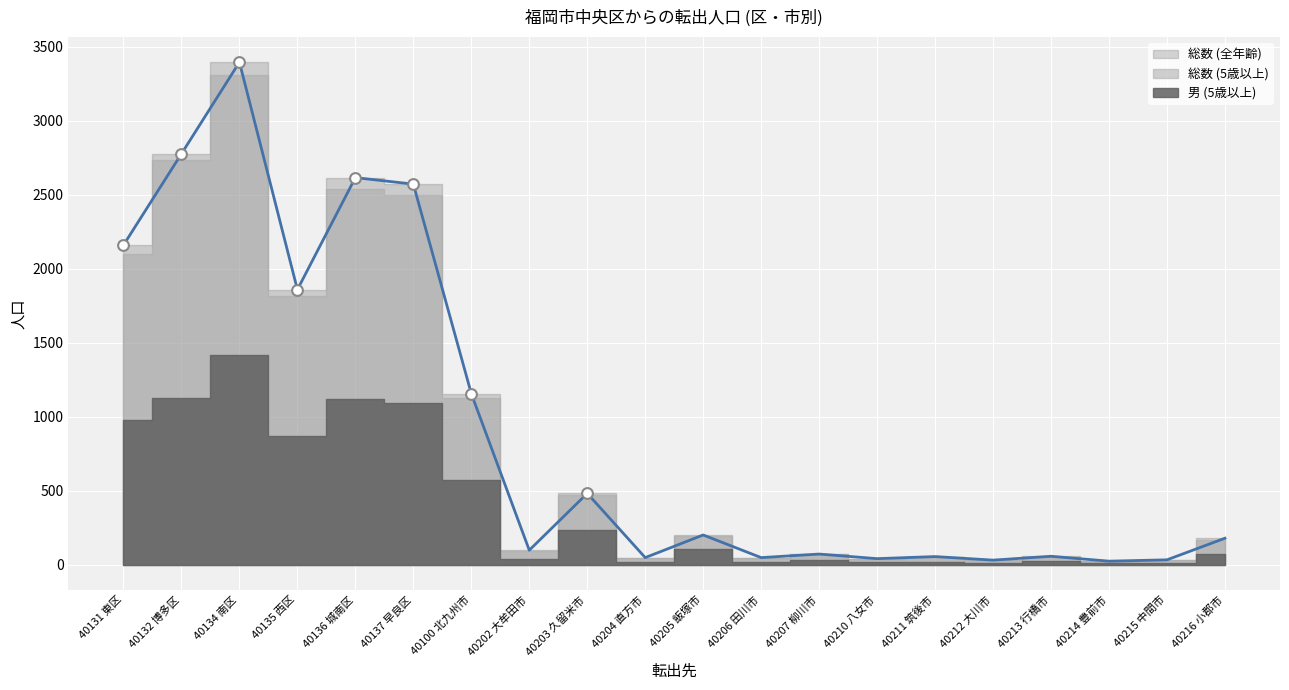

Is the value of 総数 (5歳以上) at 40214 豊前市 greater than the value of 男 (5歳以上) at 40206 田川市?

Yes